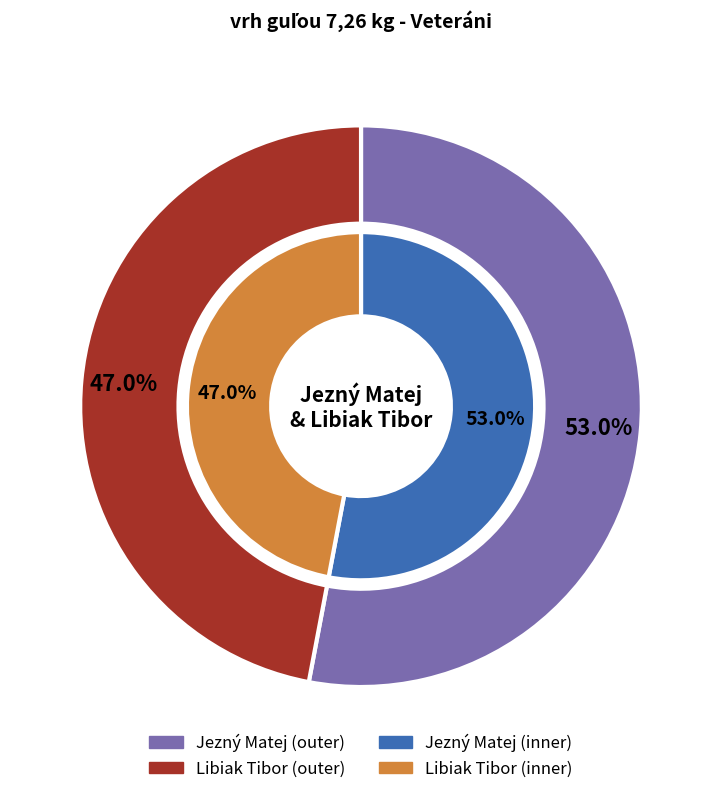

To the nearest percent, what is the average slice percentage?

50%